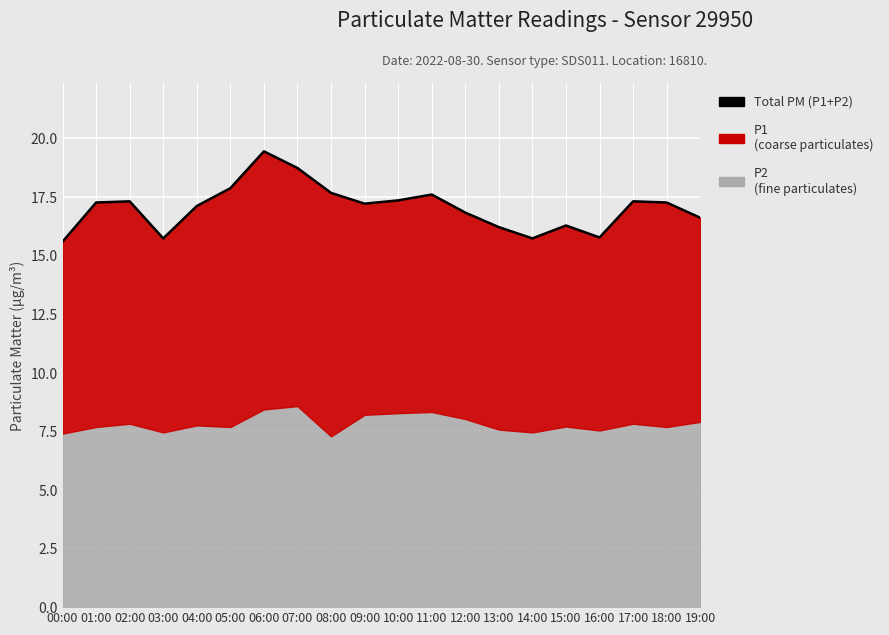

What is the value of the 9th point from the left?

17.7